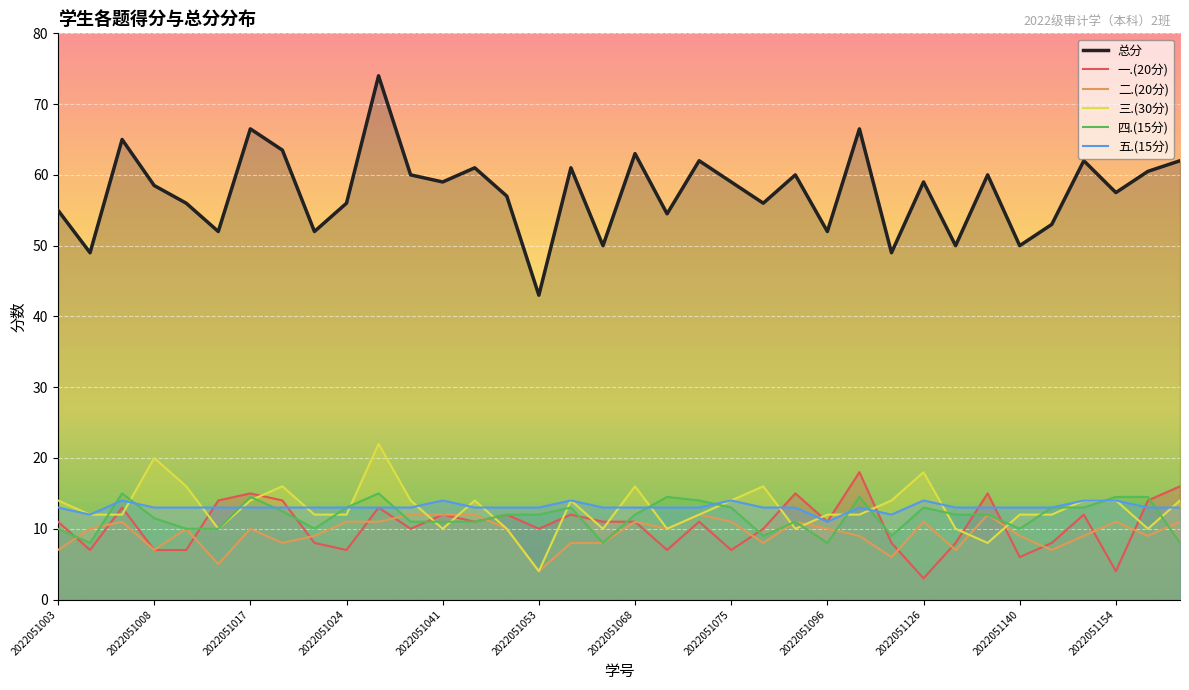

What is the value of the 总分 point at the 29th from the left?

50.0